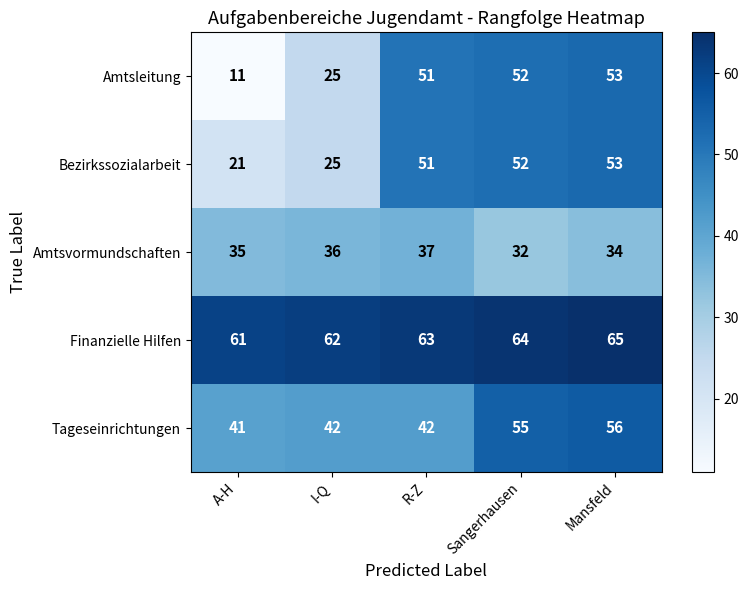

Where is Bezirkssozialarbeit nearest to the value 37?

I-Q